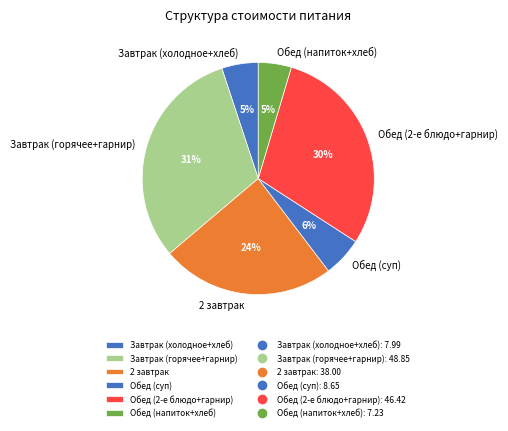

Combined, do Завтрак (холодное+хлеб) and Обед (2-е блюдо+гарнир) account for over 50%?

No